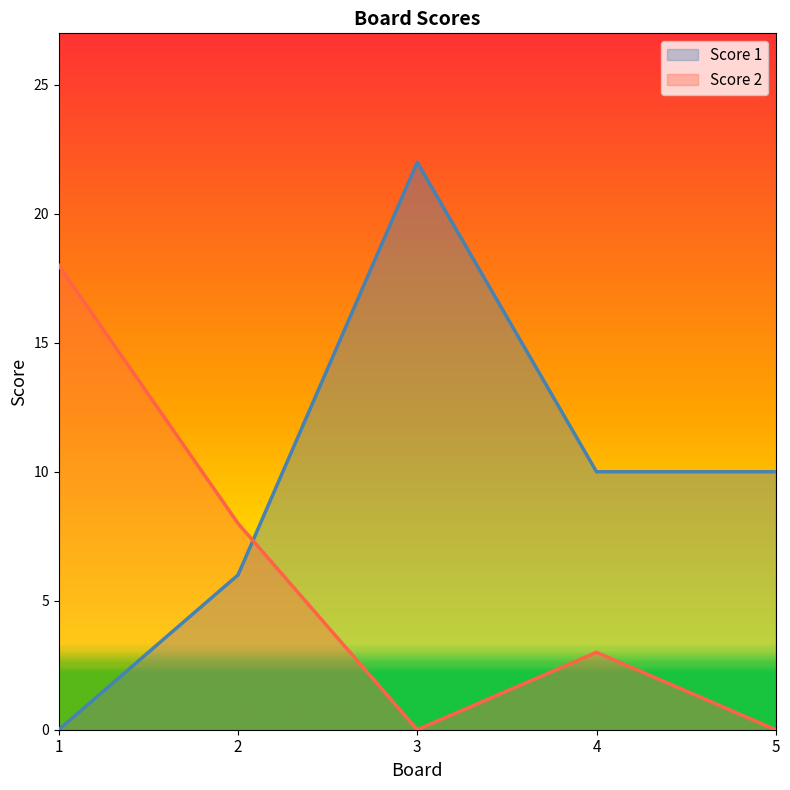

What is the sum of all Score 1 values?

48